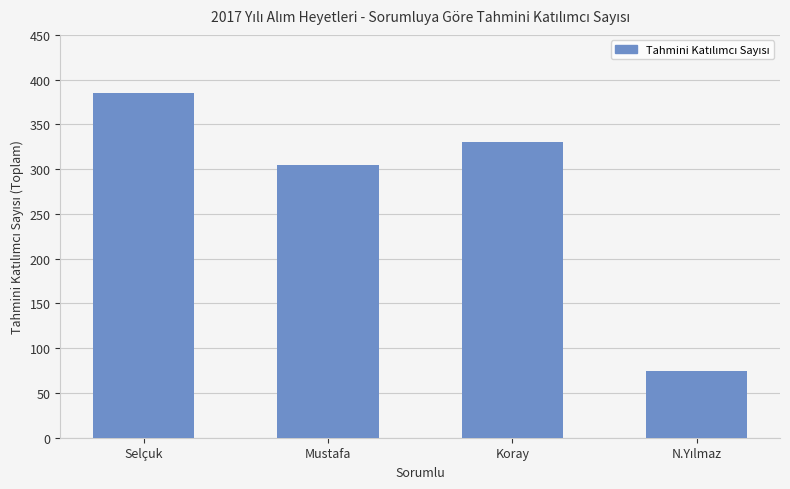

How many distinct data groups are displayed?

1